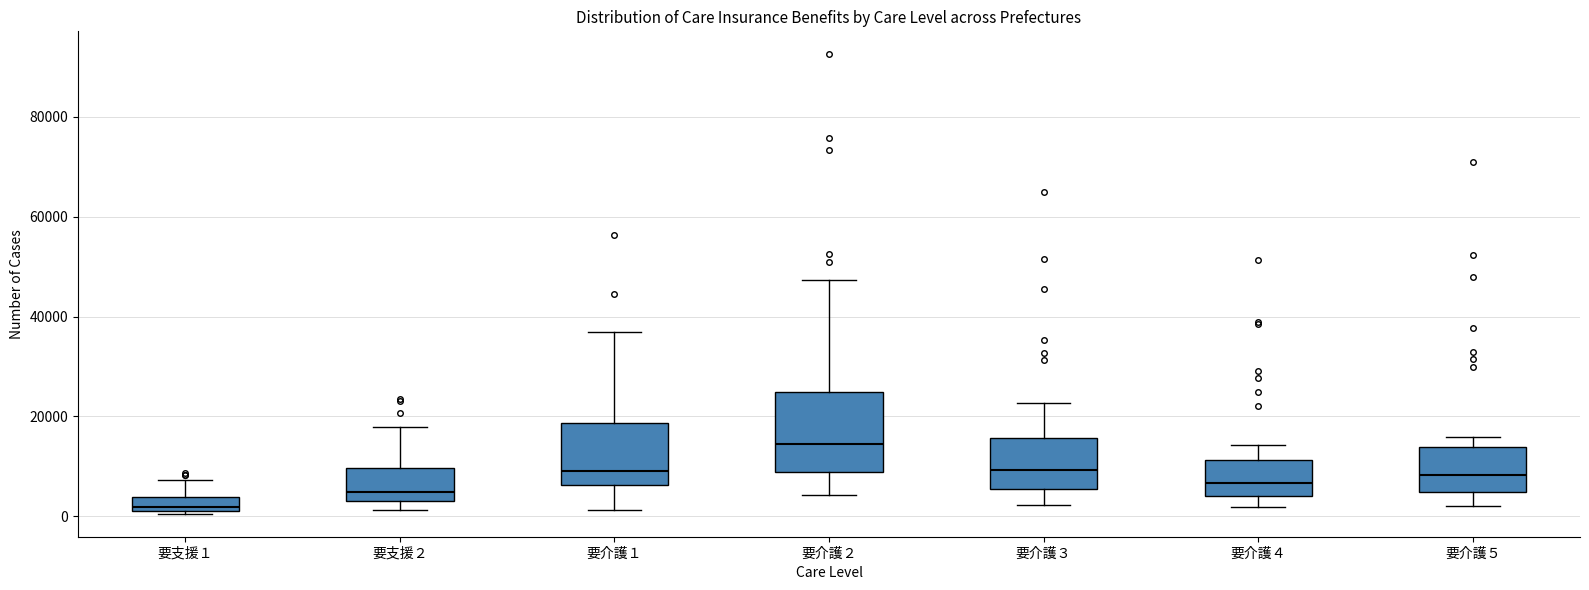

Which box is the tallest, from its lower edge to its upper edge?

要介護２